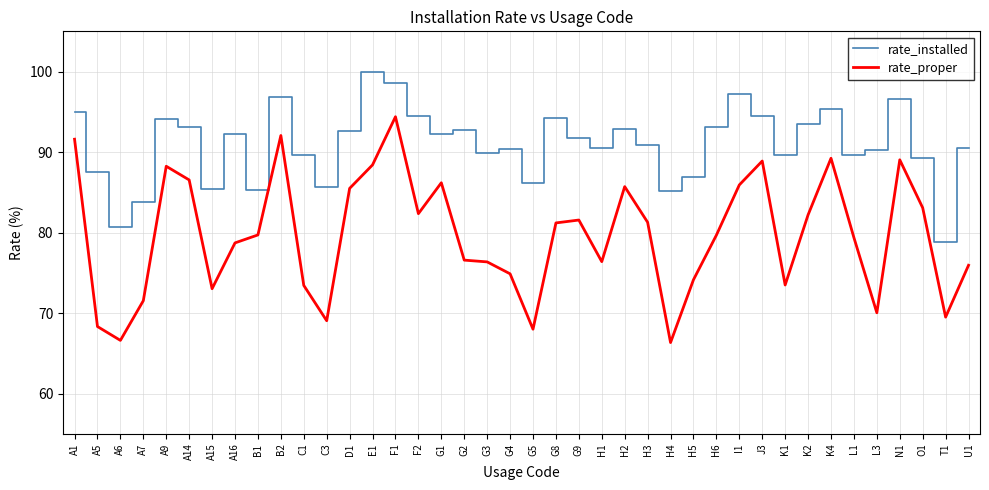

Which label corresponds to the largest value in the chart?

E1